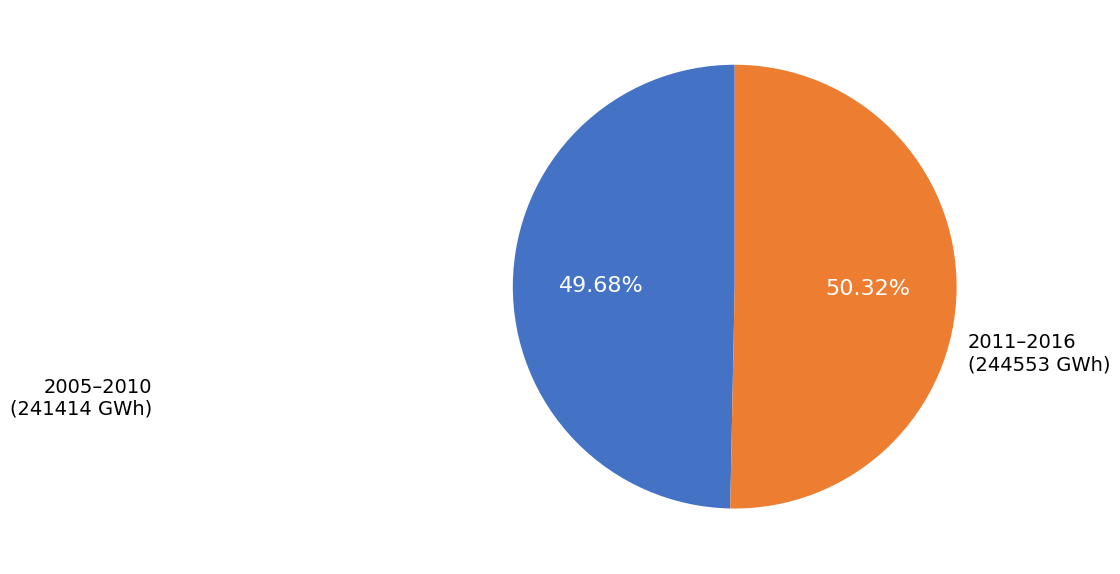

Count the number of slices in the pie.

2